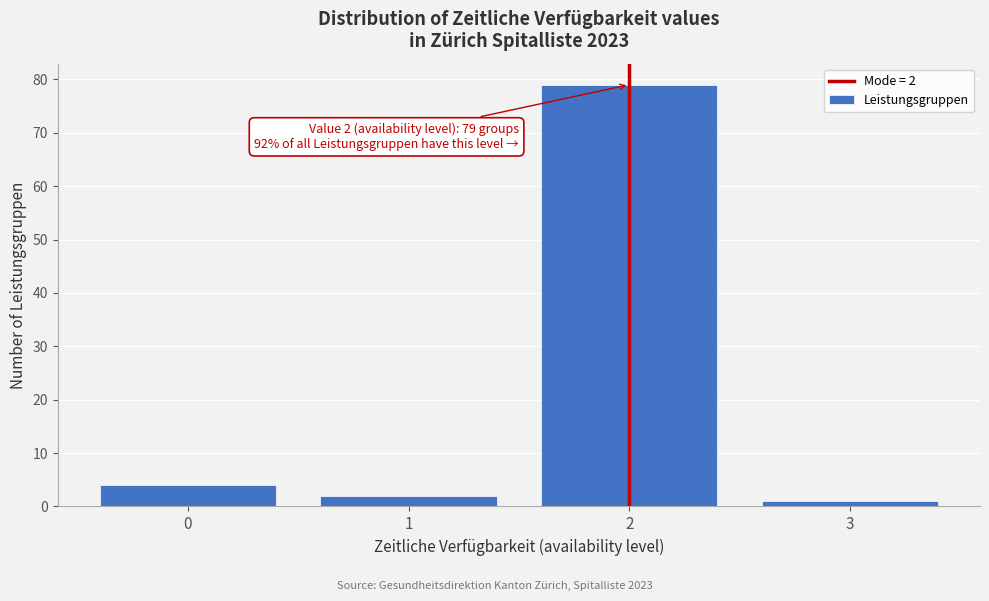

Reading right to left, transcribe all the data shown in this chart.

1	79	2	4